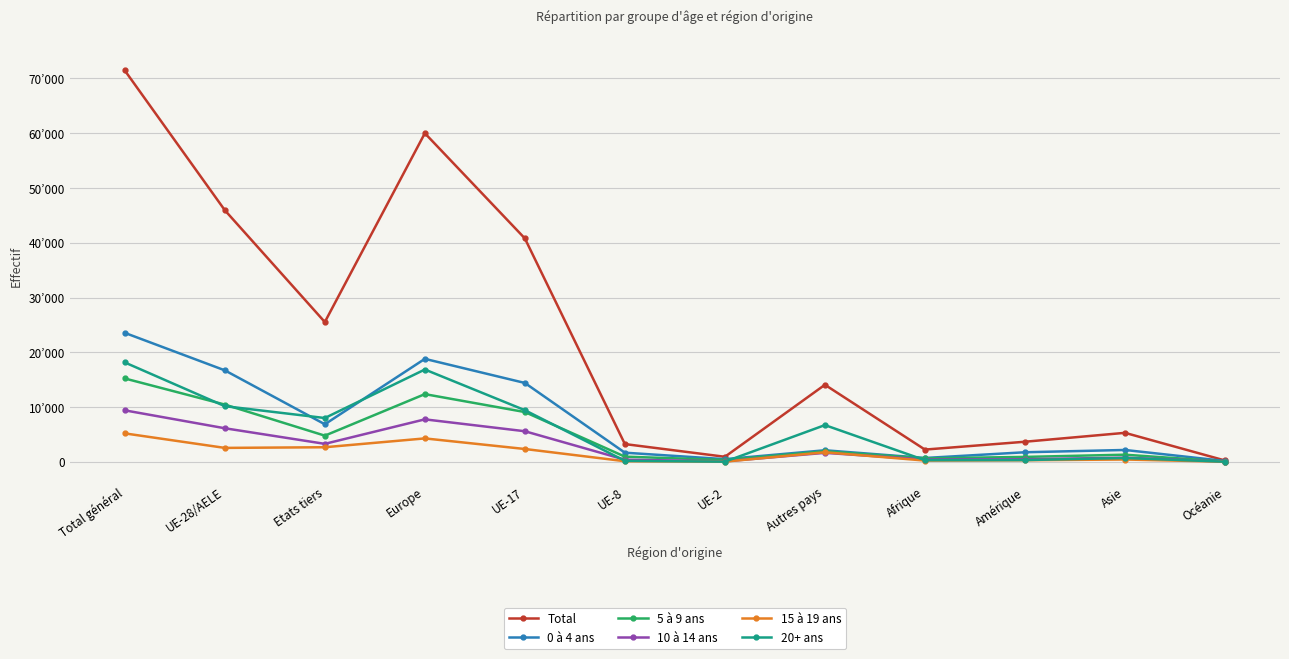

Where is Total nearest to the value 35845?

UE-17